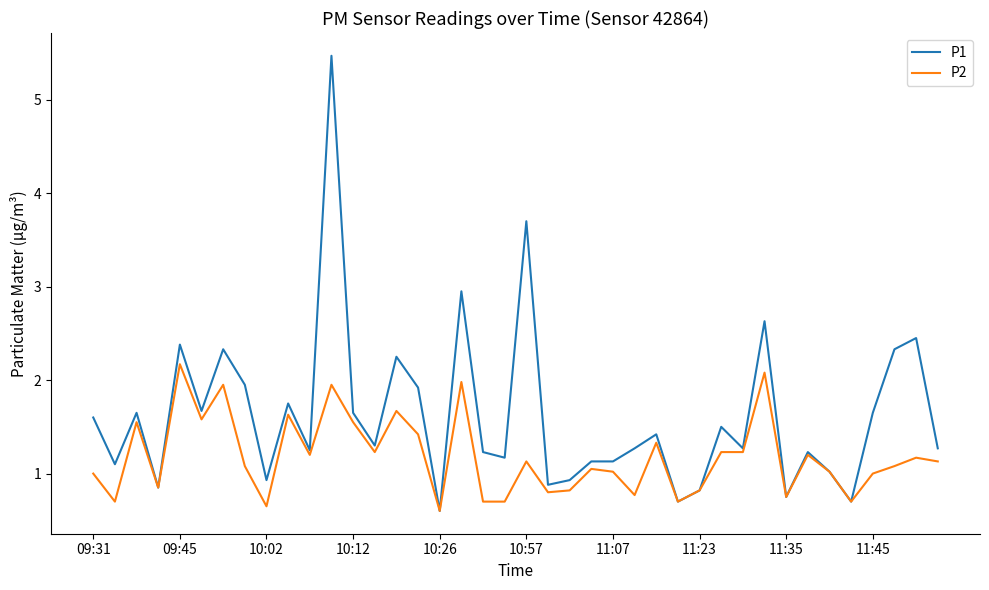

List the series in order of their peak value, highest first.

P1, P2